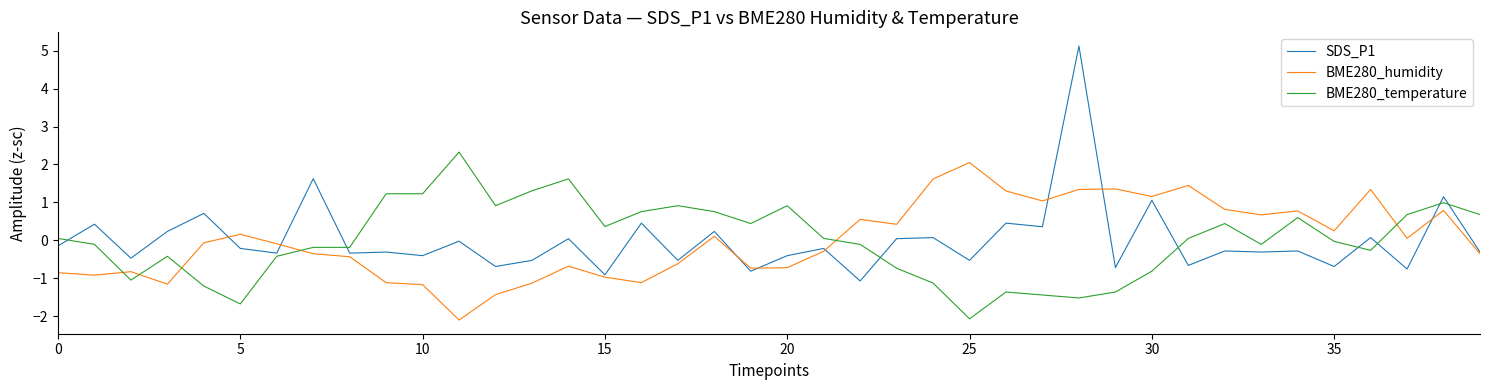

What is the highest value of the SDS_P1 series?

5.1